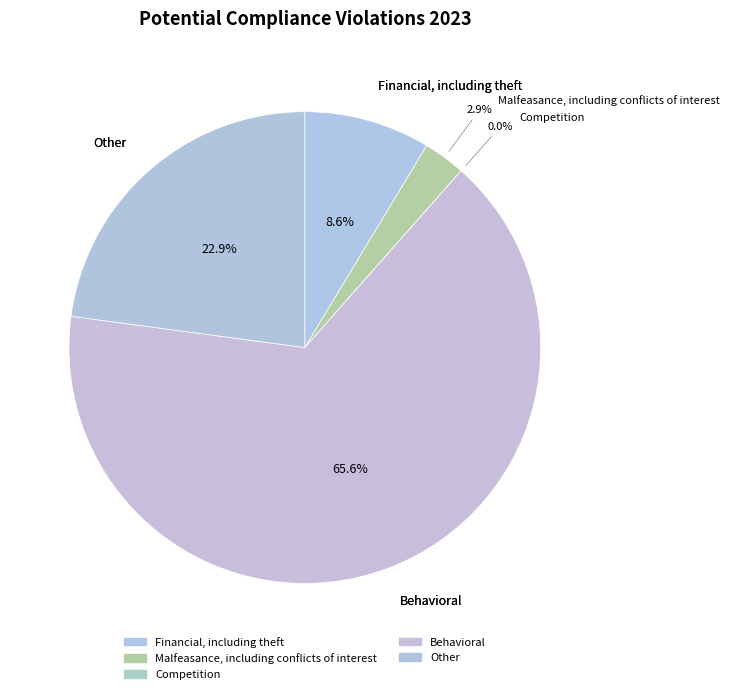

What is the largest slice in the pie chart?

Behavioral